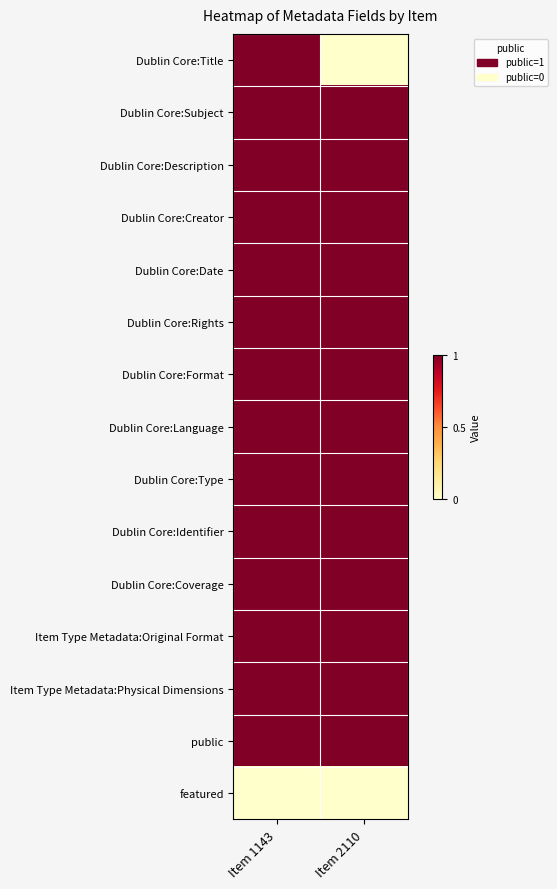

List the series in order of their peak value, highest first.

Dublin Core:Title, Dublin Core:Subject, Dublin Core:Description, Dublin Core:Creator, Dublin Core:Date, Dublin Core:Rights, Dublin Core:Format, Dublin Core:Language, Dublin Core:Type, Dublin Core:Identifier, Dublin Core:Coverage, Item Type Metadata:Original Format, Item Type Metadata:Physical Dimensions, public, featured